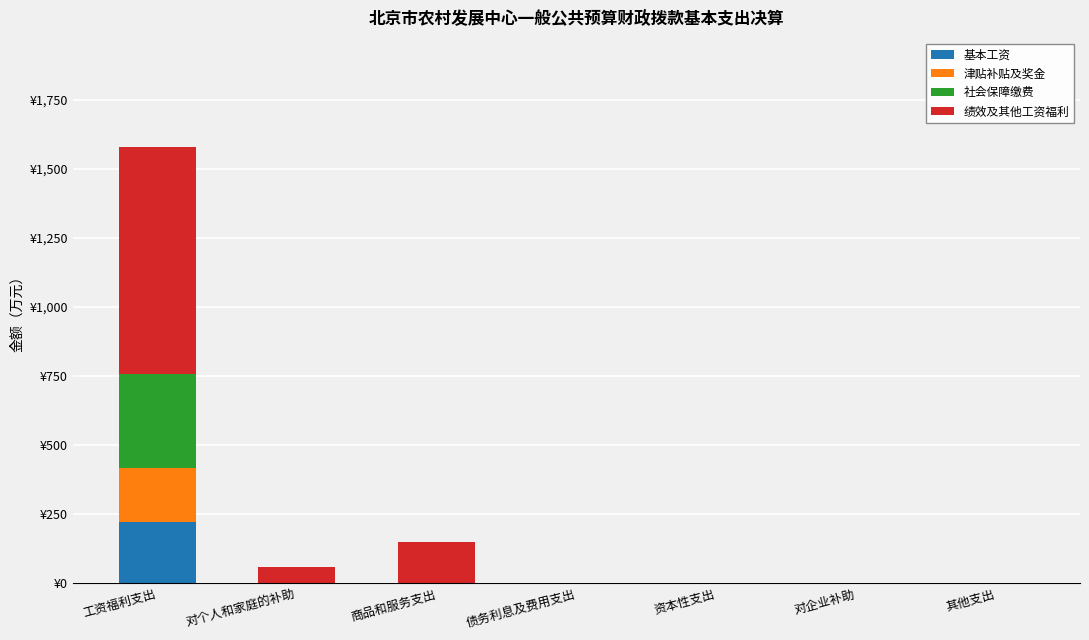

What position from the left is 其他支出?

7